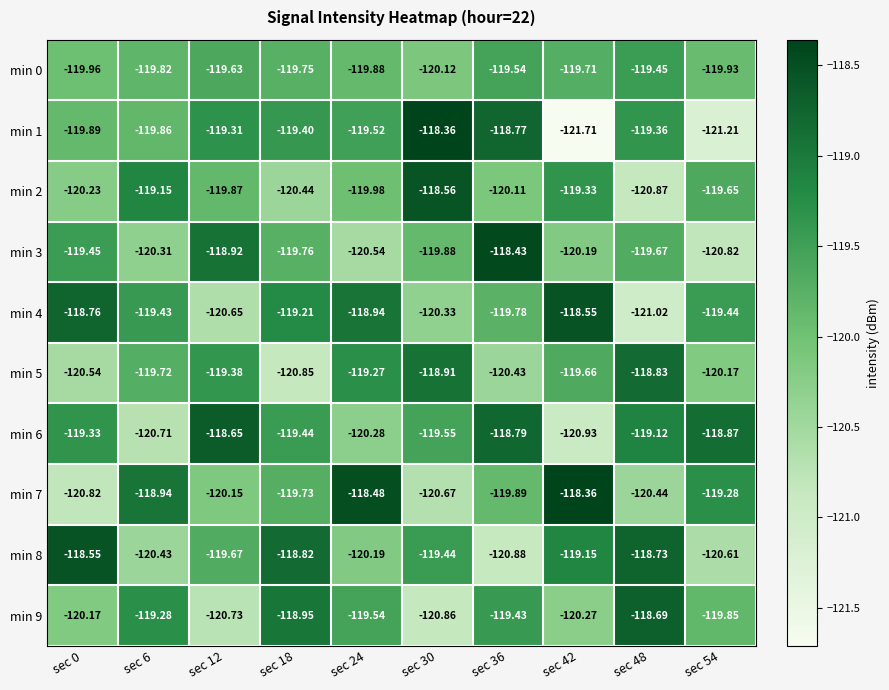

Is the value of min 6 at sec 36 greater than the value of min 8 at sec 12?

Yes